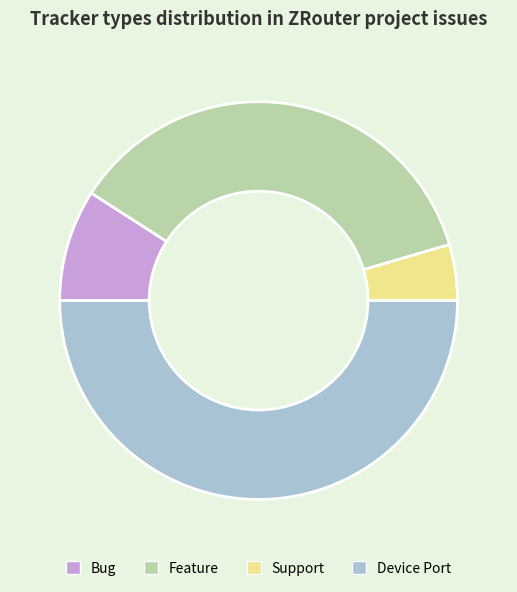

Which slice is the smallest?

Support